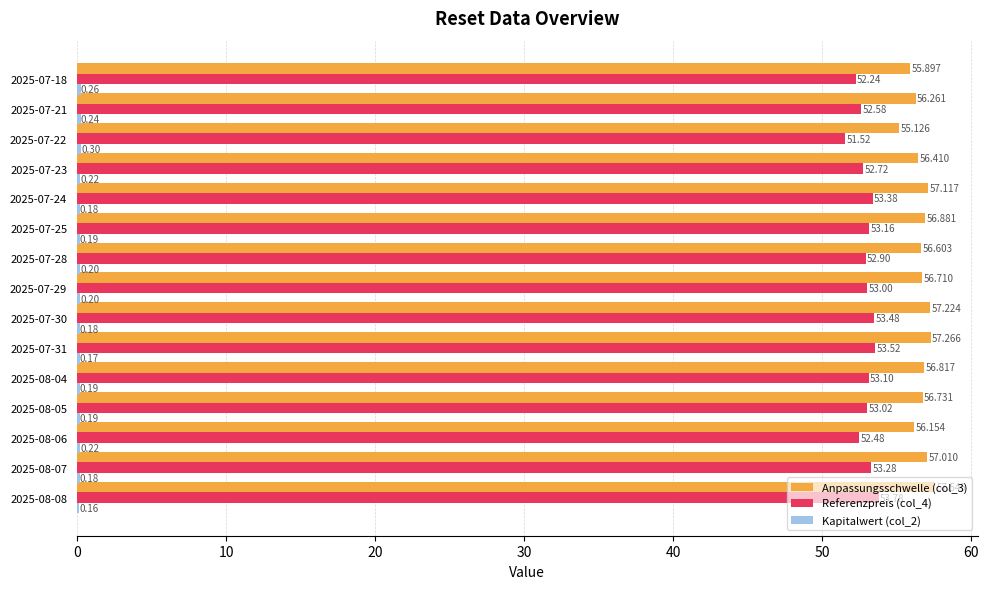

How many categories are shown in the chart?

15